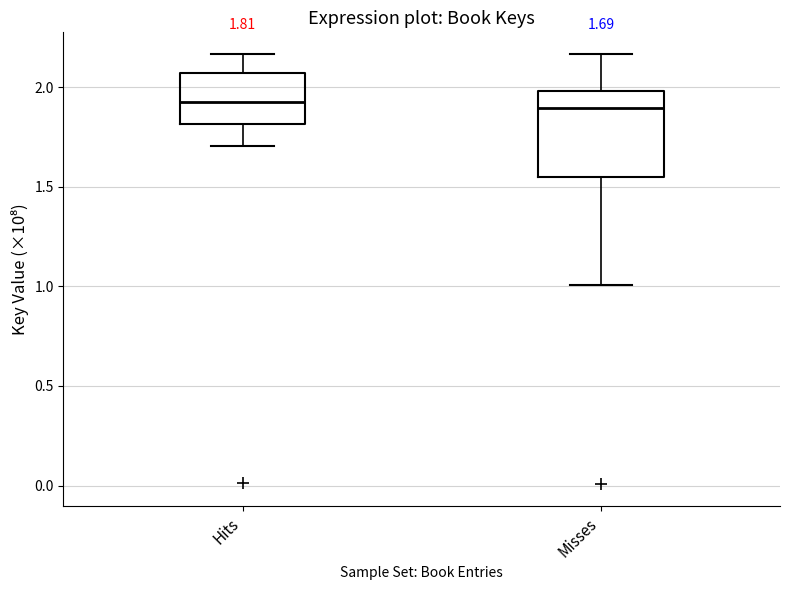

Which box is the tallest, from its lower edge to its upper edge?

Misses